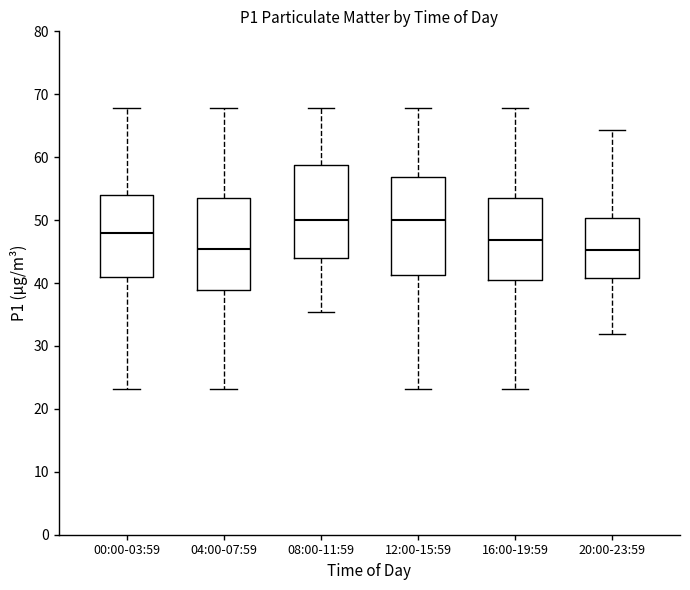

Where is the lower edge of the box for 04:00-07:59 on the y-axis? The values are not printed on the chart, so give them approximately, as read against the axis.

39